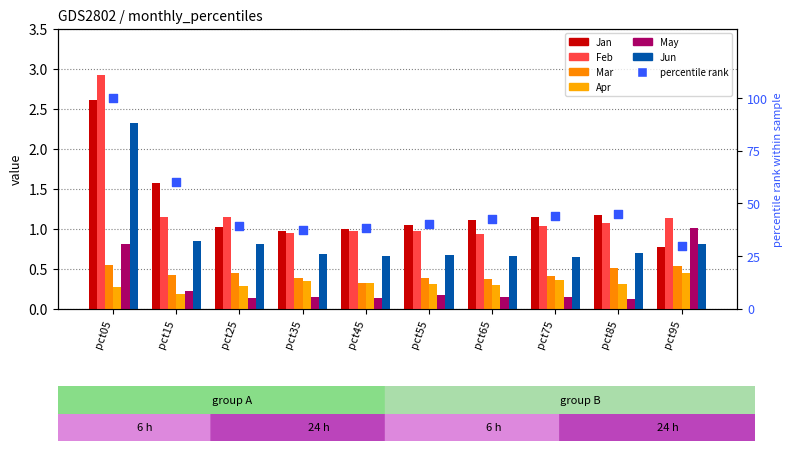

At how many categories does at least one series exceed 0?

10